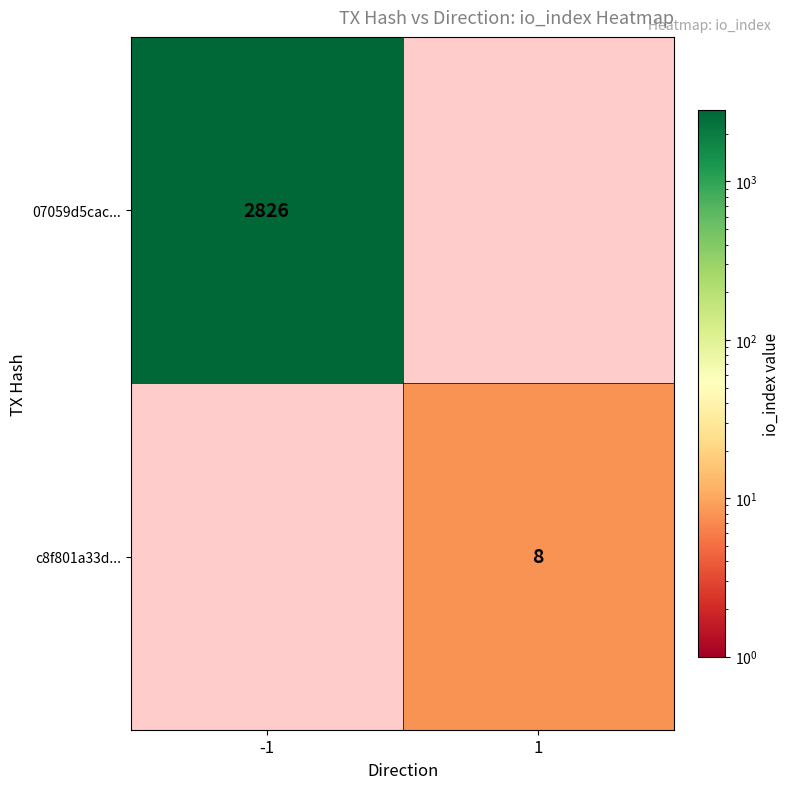

True or false: c8f801a33d... has a value of 8 at 1.

True